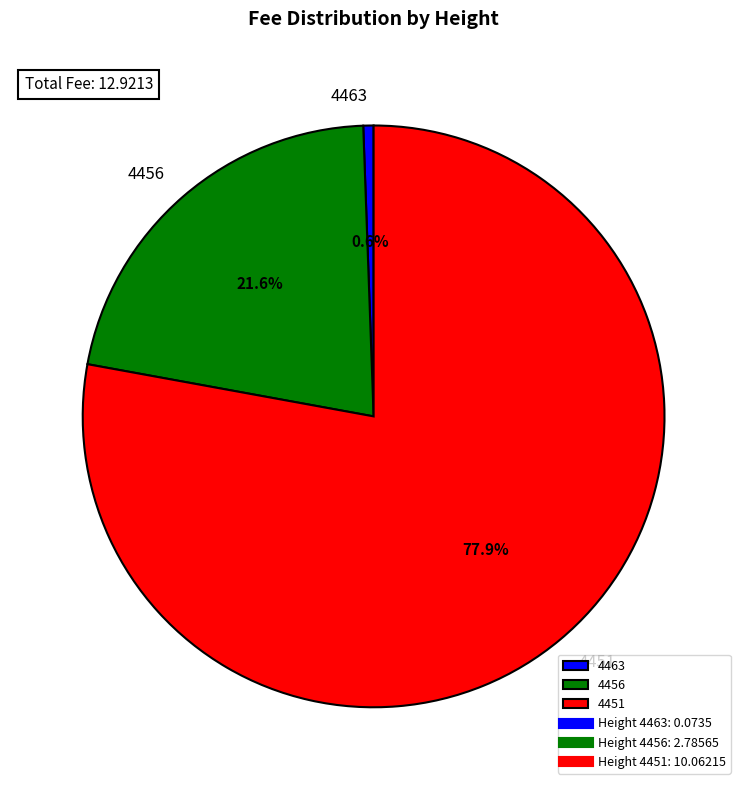

Between 4451 and 4456, which is larger?

4451